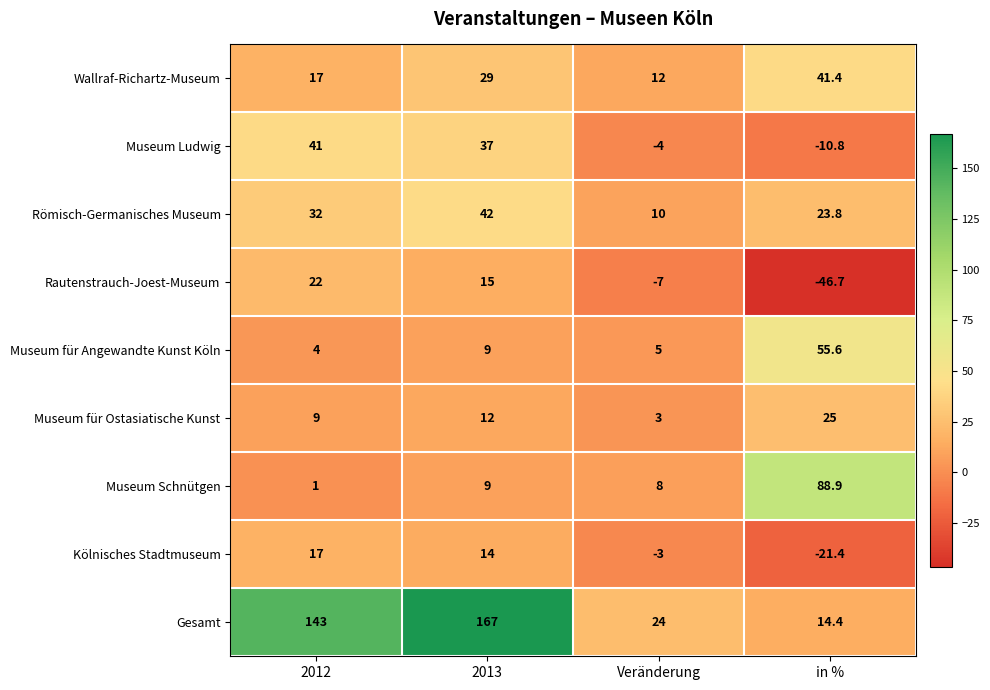

What is the approximate value of Museum für Angewandte Kunst Köln at 2012?

4.0